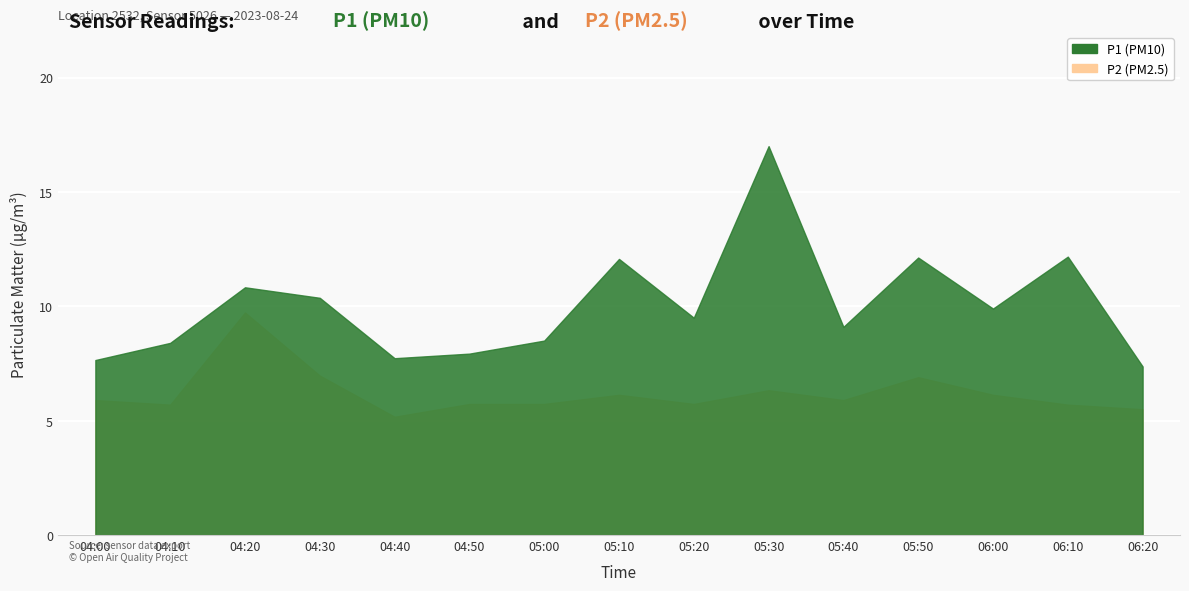

True or false: P1 and P2 intersect in this chart.

False